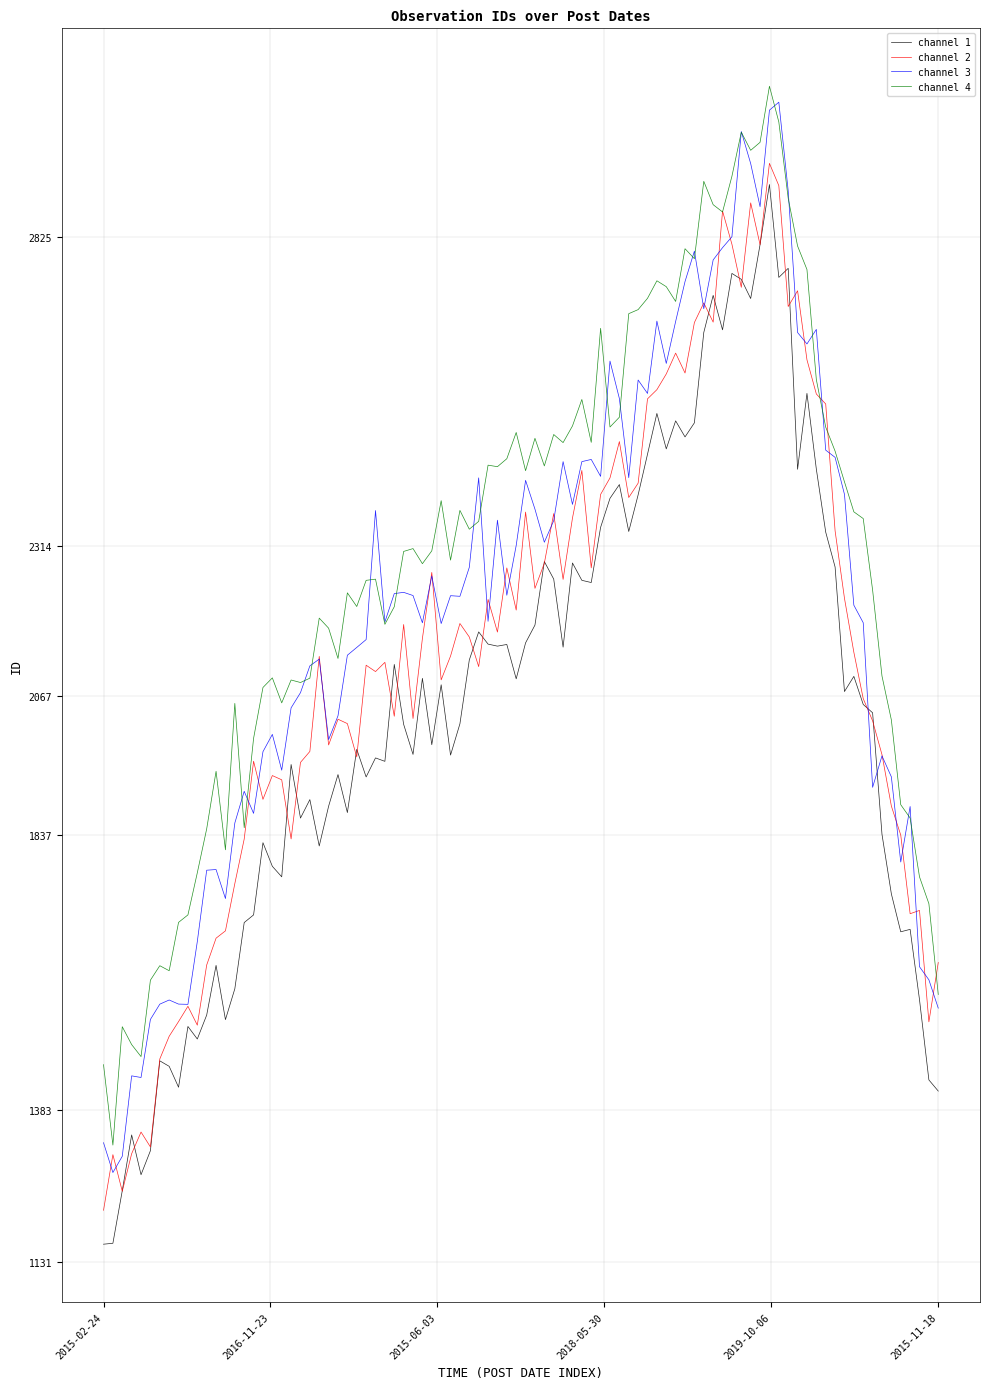

Which series has the largest total across all categories?

channel 4